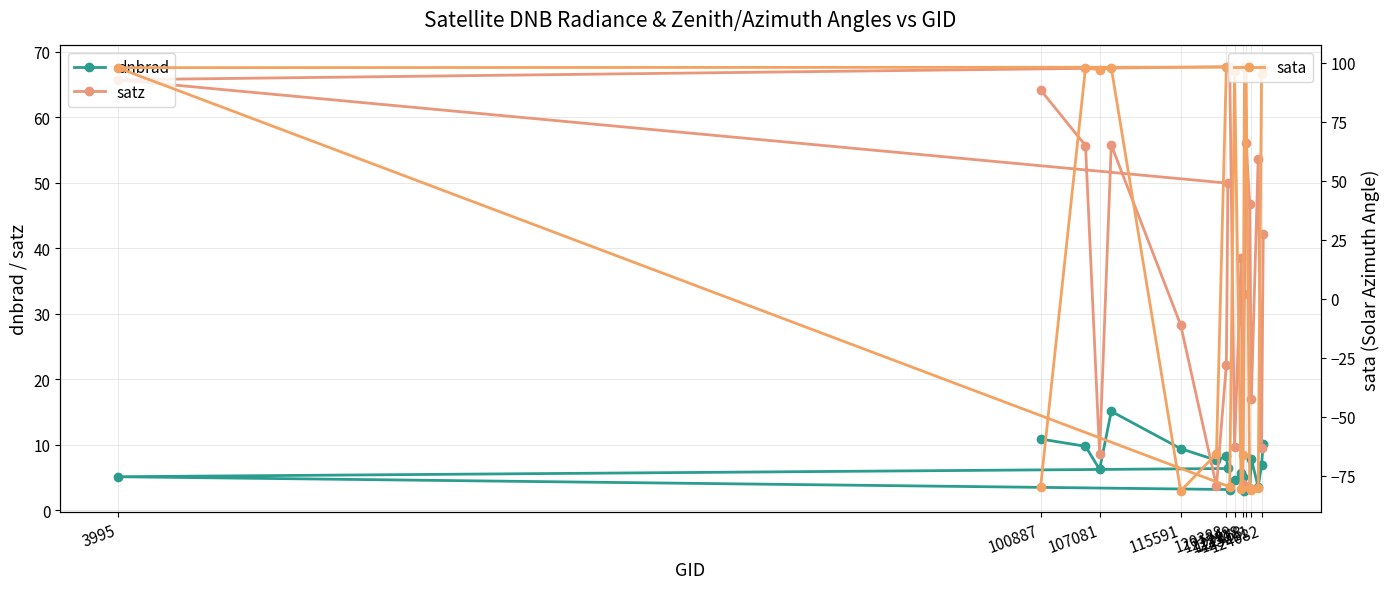

How many values in the satz series are below 42?

10